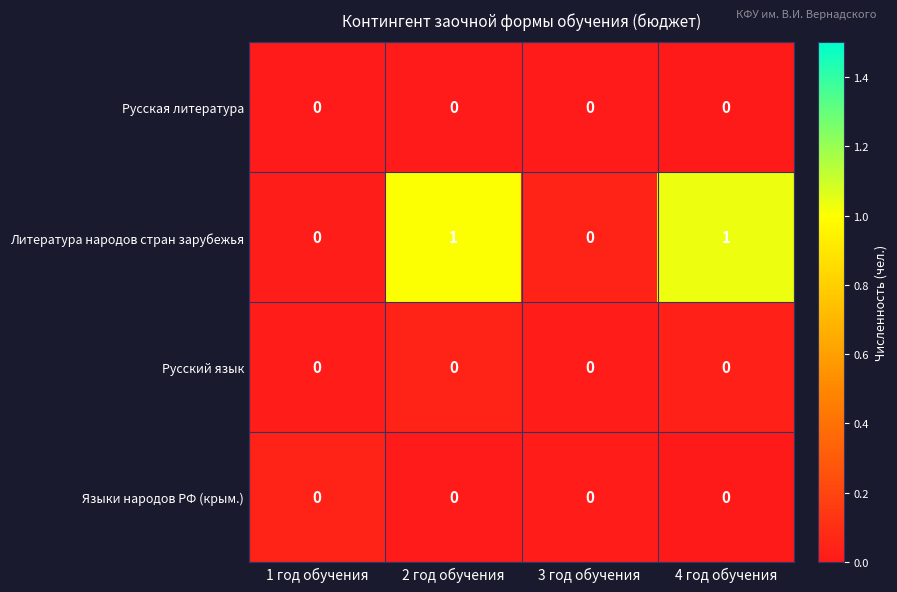

Which category has the highest value across all series?

4 год обучения